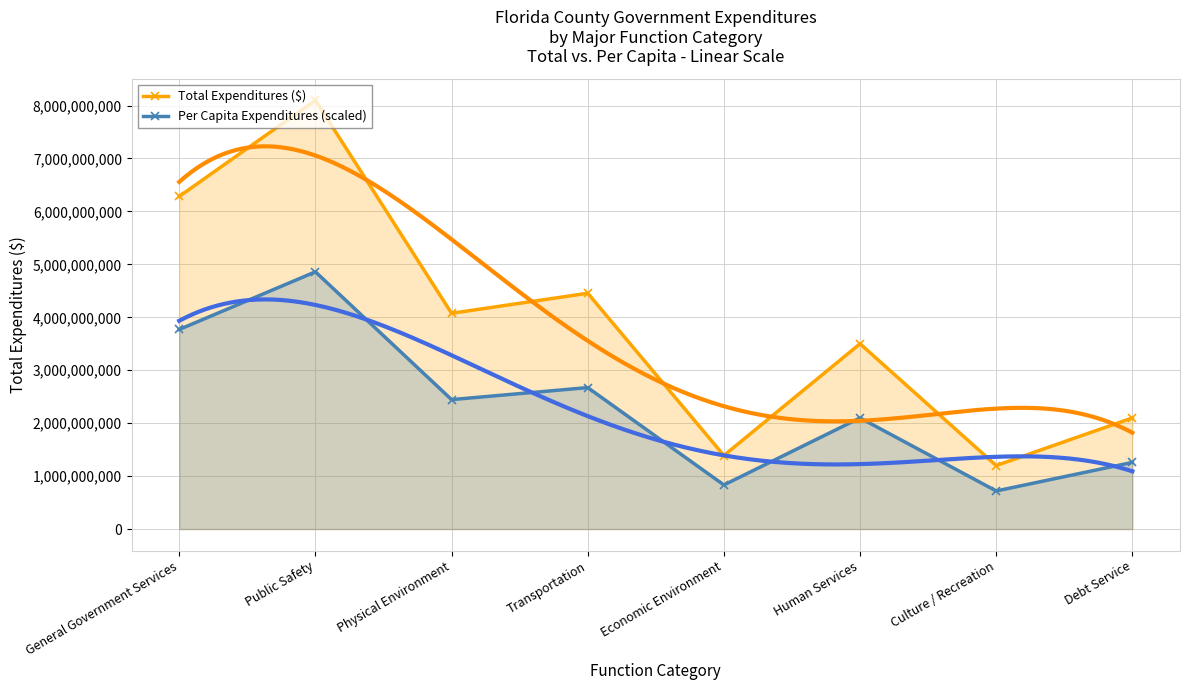

What are all the series names shown in the legend?

Total Expenditures ($), Per Capita Expenditures (scaled)